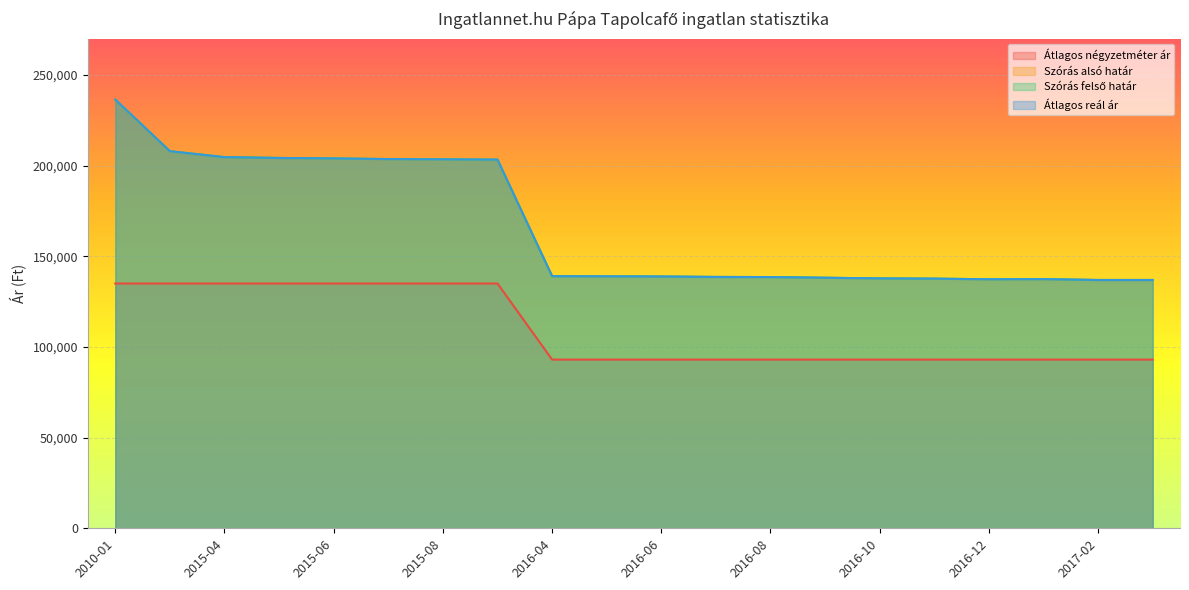

What is the difference between the Átlagos négyzetméter ár values at 2016-06 and 2015-06?

41957